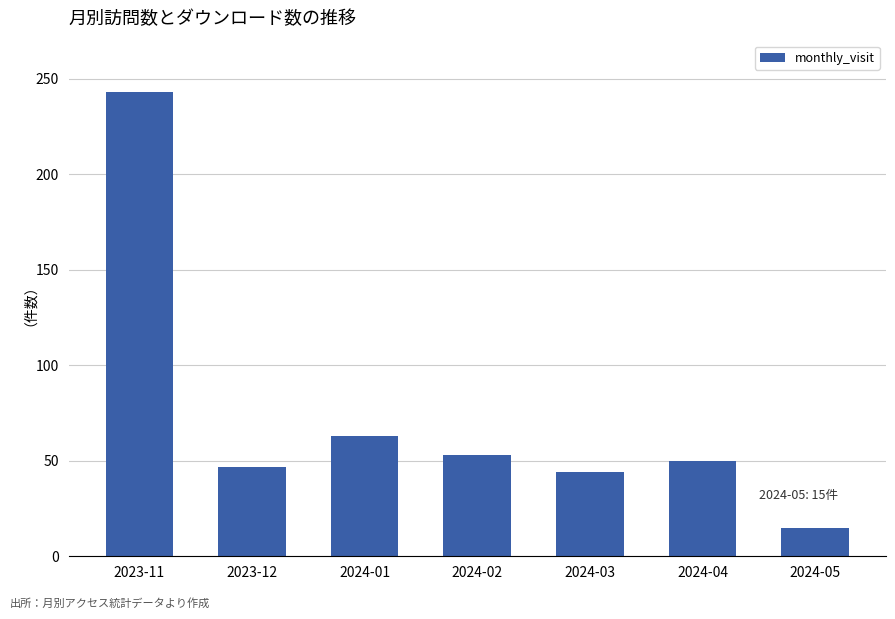

What is the change in value from 2023-11 to 2023-12?

-196